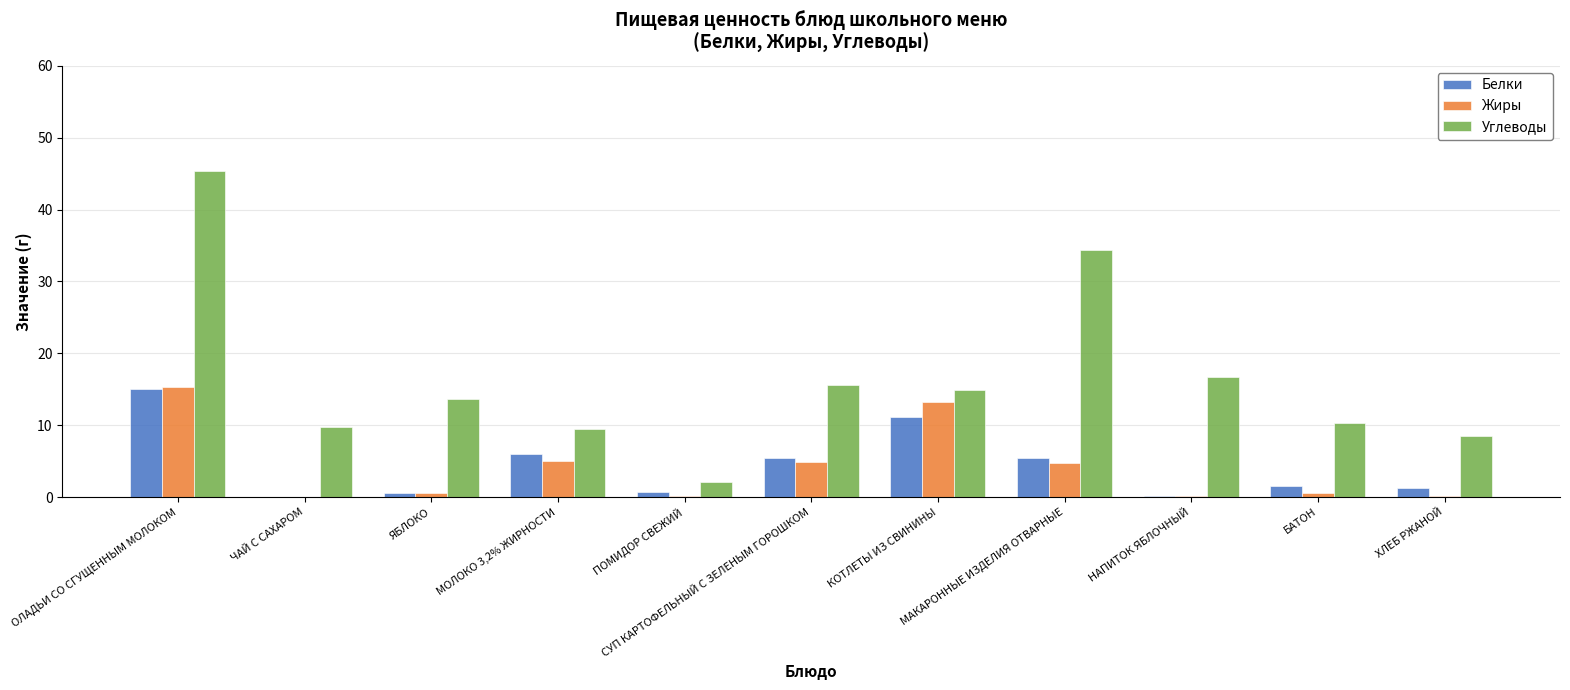

Which series has the largest total across all categories?

Углеводы